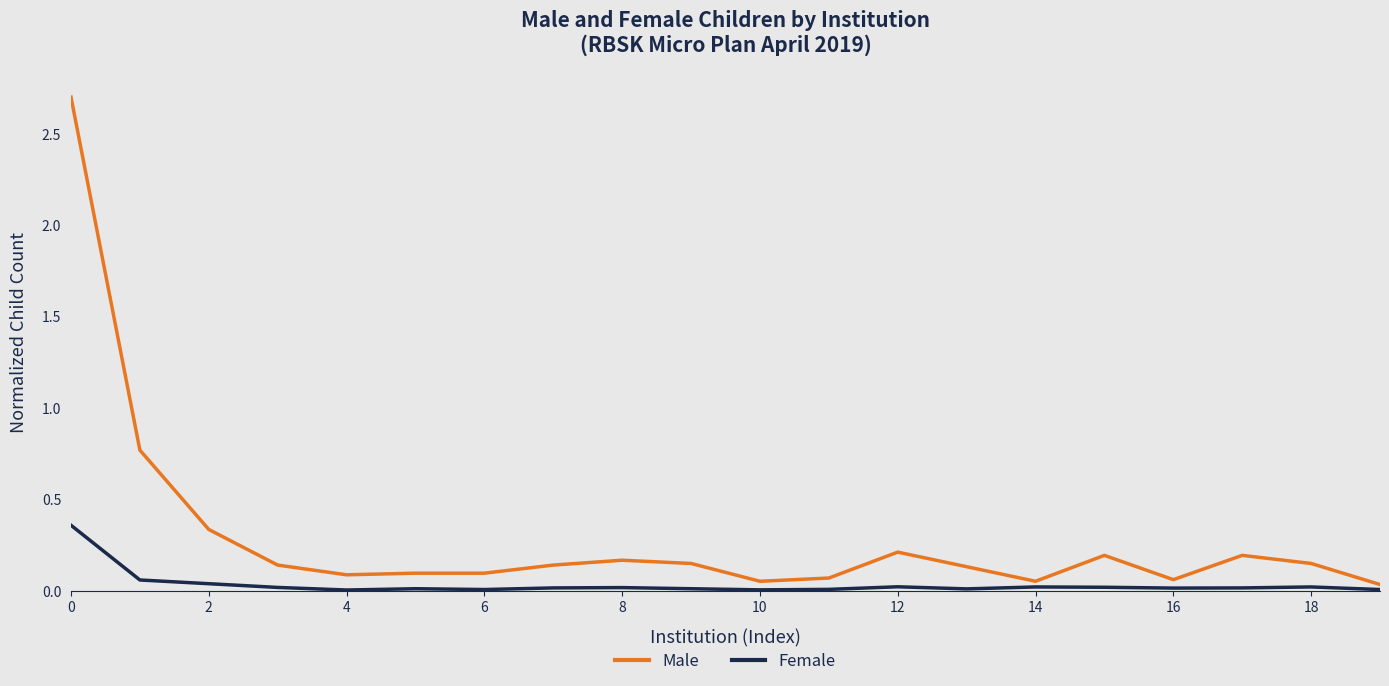

True or false: Male and Female cross at least once.

False